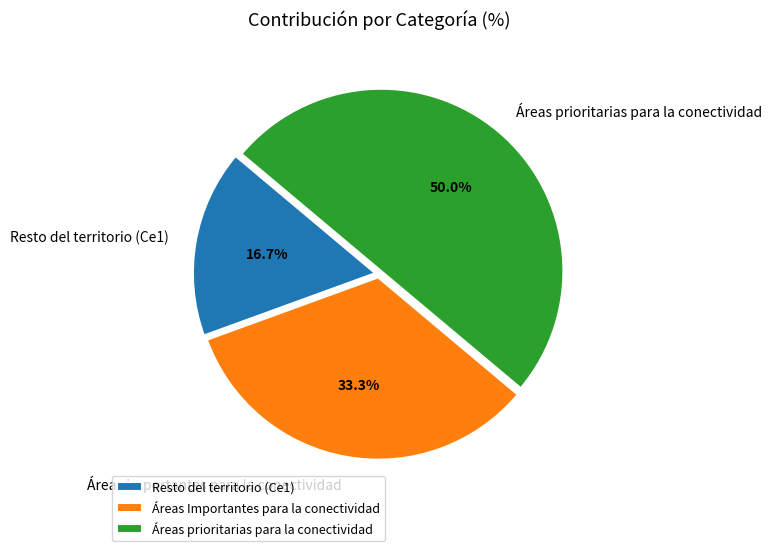

Is Áreas Importantes para la conectividad the majority of the pie?

No